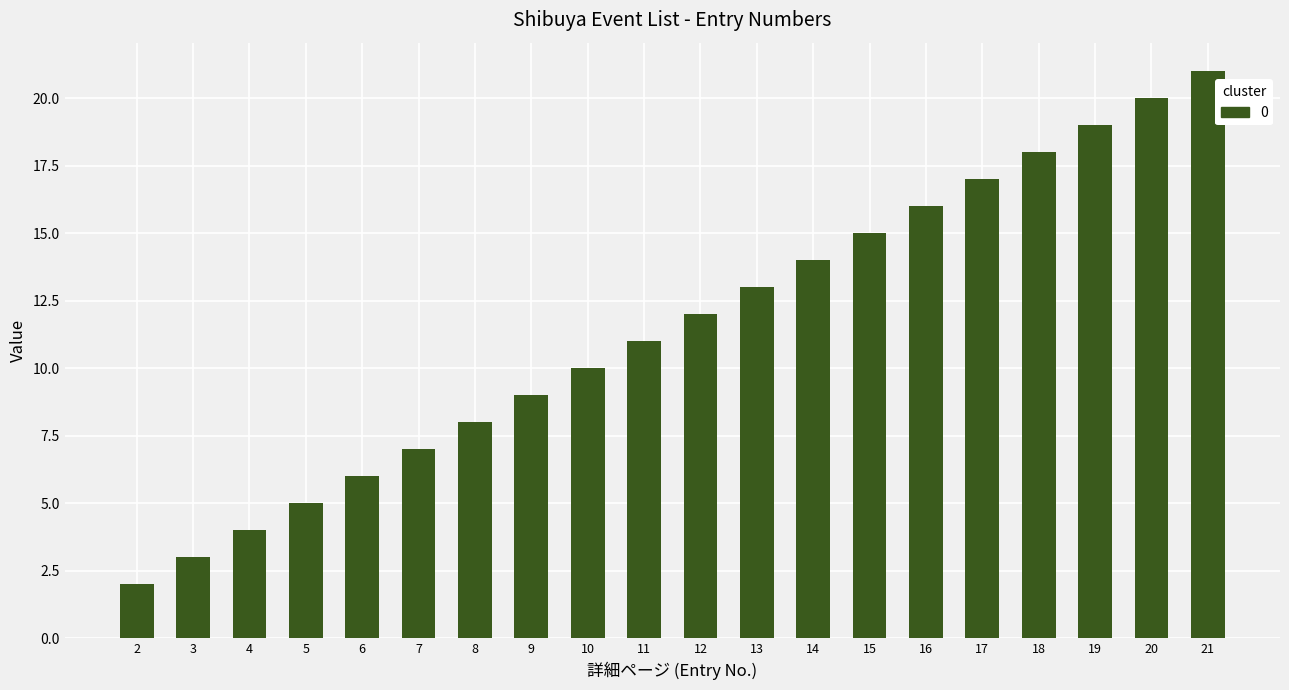

What is the value of the 7th bar from the left?

8